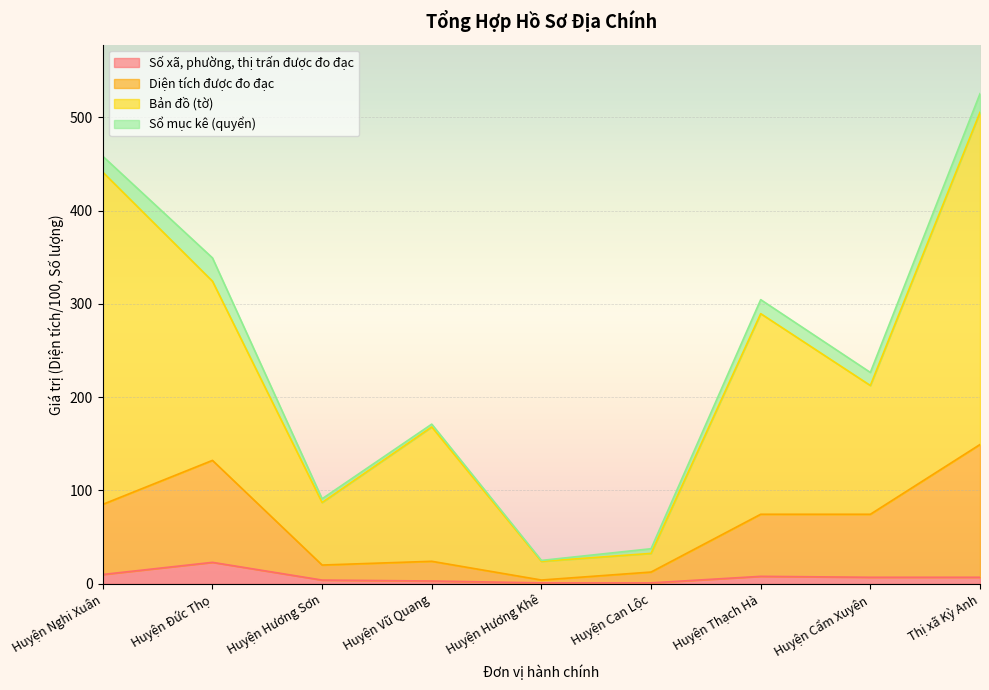

True or false: Diện tích được đo đạc and Số xã, phường, thị trấn được đo đạc cross at least once.

False